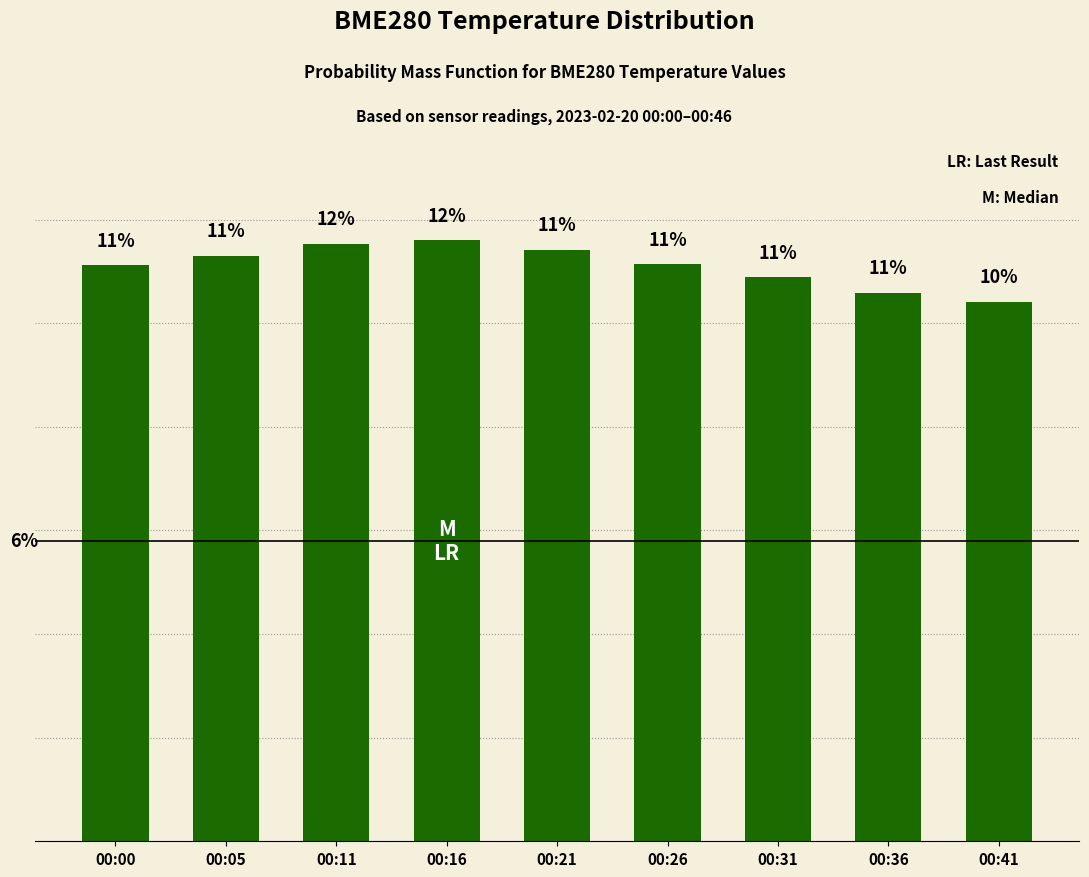

Approximately how many times larger is the value at 00:36 compared to 00:05?

0.9